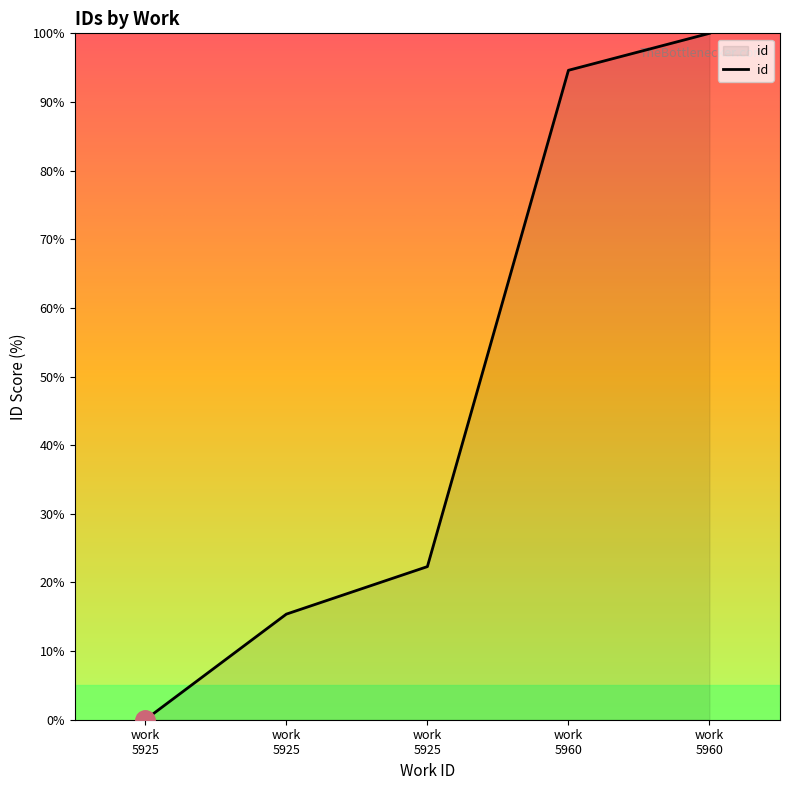

List the labels in order of value, largest first.

work 5960, work 5960, work 5925, work 5925, work 5925